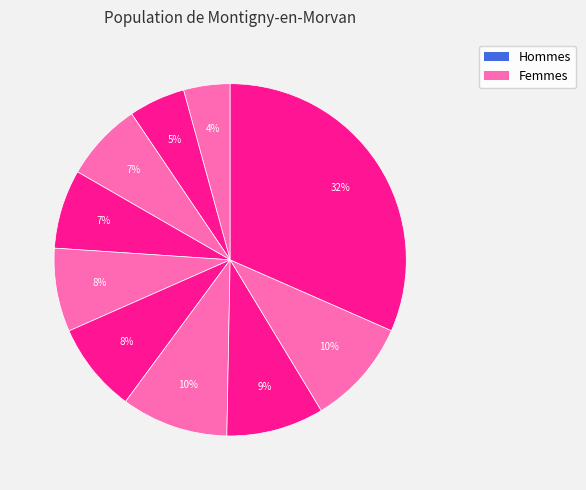

How many segments does this pie chart have?

10